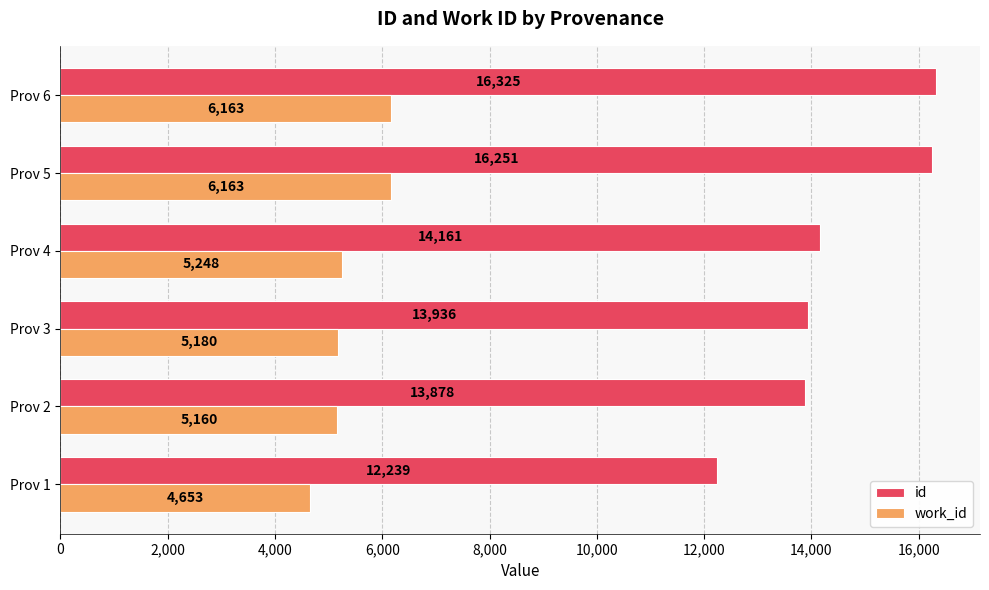

List the labels in order of id value, largest first.

Prov 6, Prov 5, Prov 4, Prov 3, Prov 2, Prov 1